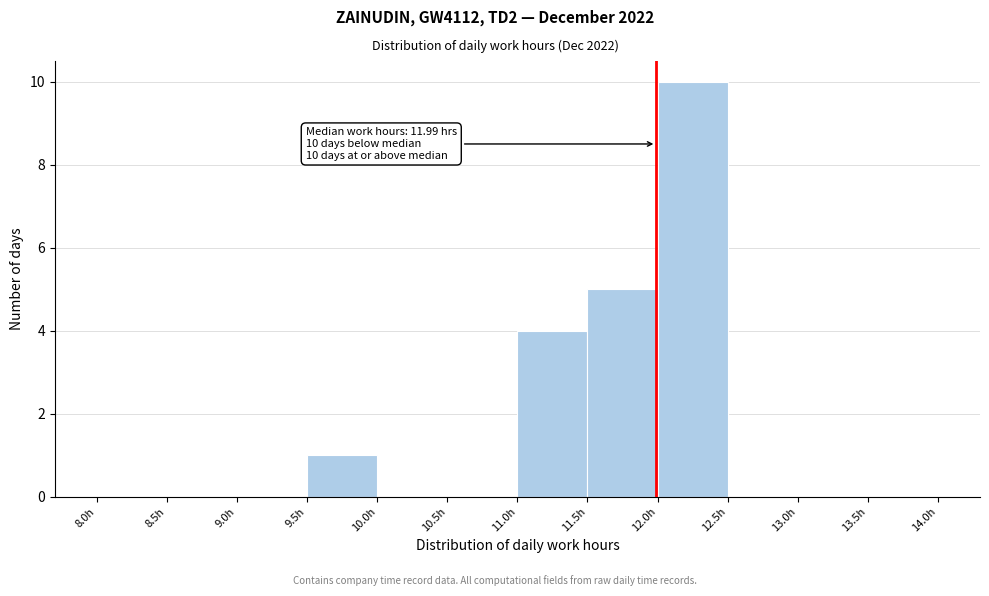

Which range on the x-axis has the tallest bar?

12.0 to 12.5